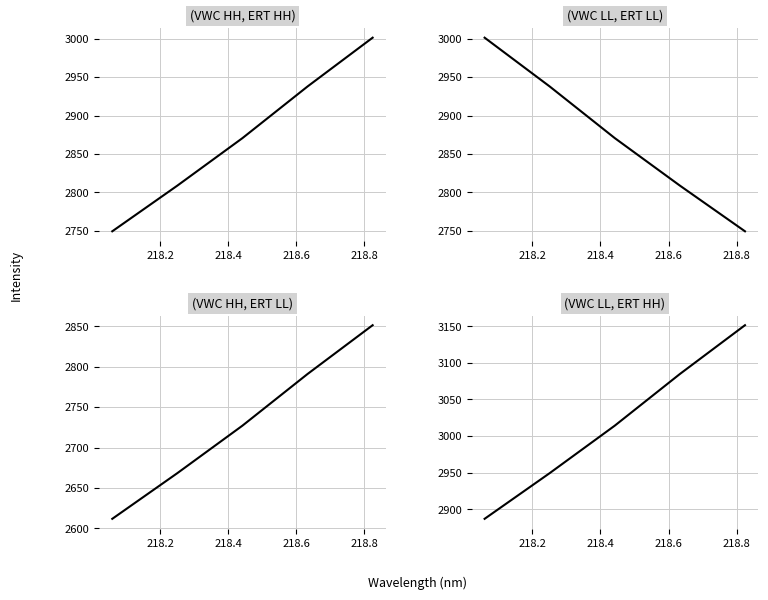

What is the difference between the maximum and minimum values in the (VWC HH, ERT HH) series?

252.0